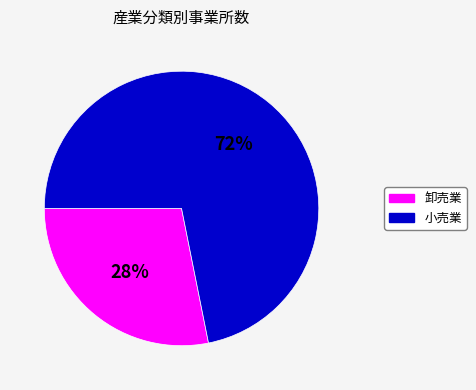

Which slice is the smallest?

卸売業